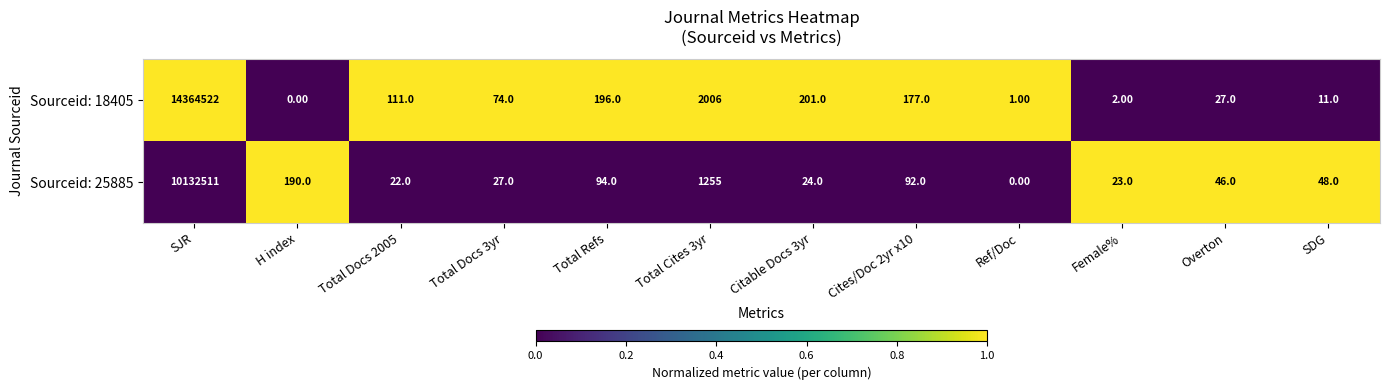

What is the sum of the Sourceid: 18405 values at SJR and Citable Docs 3yr?

14364723